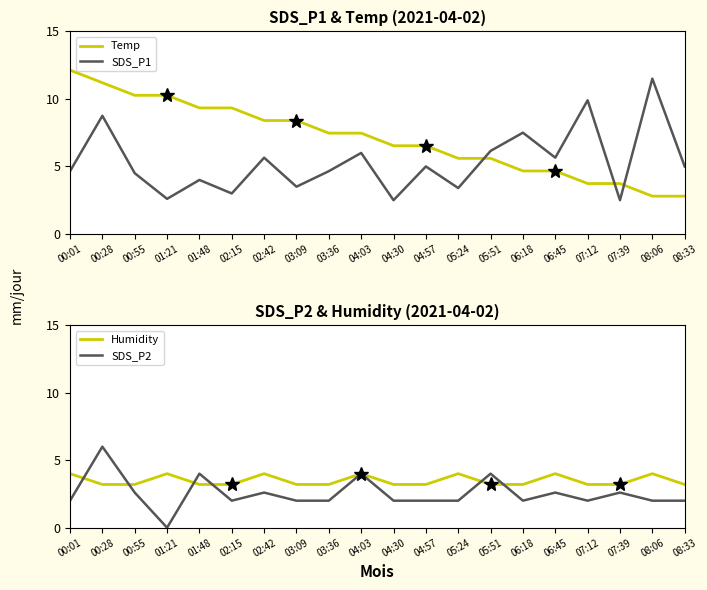

True or false: SDS_P2 and Temp intersect in this chart.

False